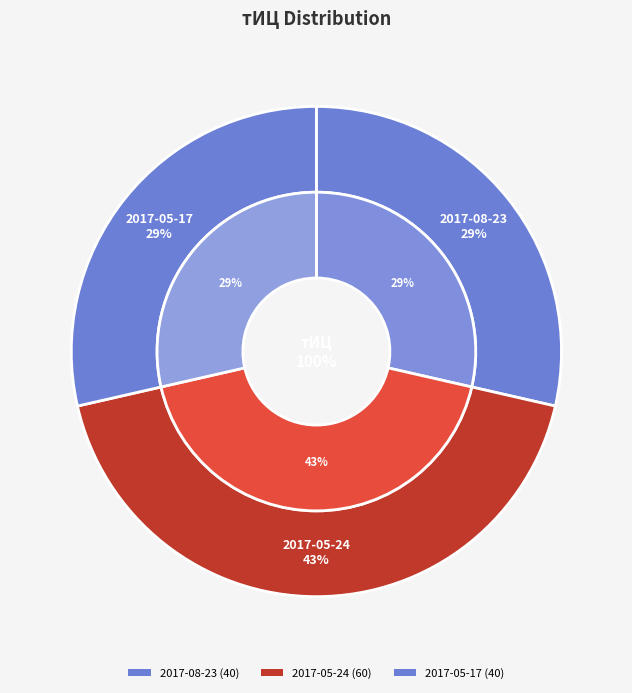

Which category has the smallest portion of the pie?

2017-08-23